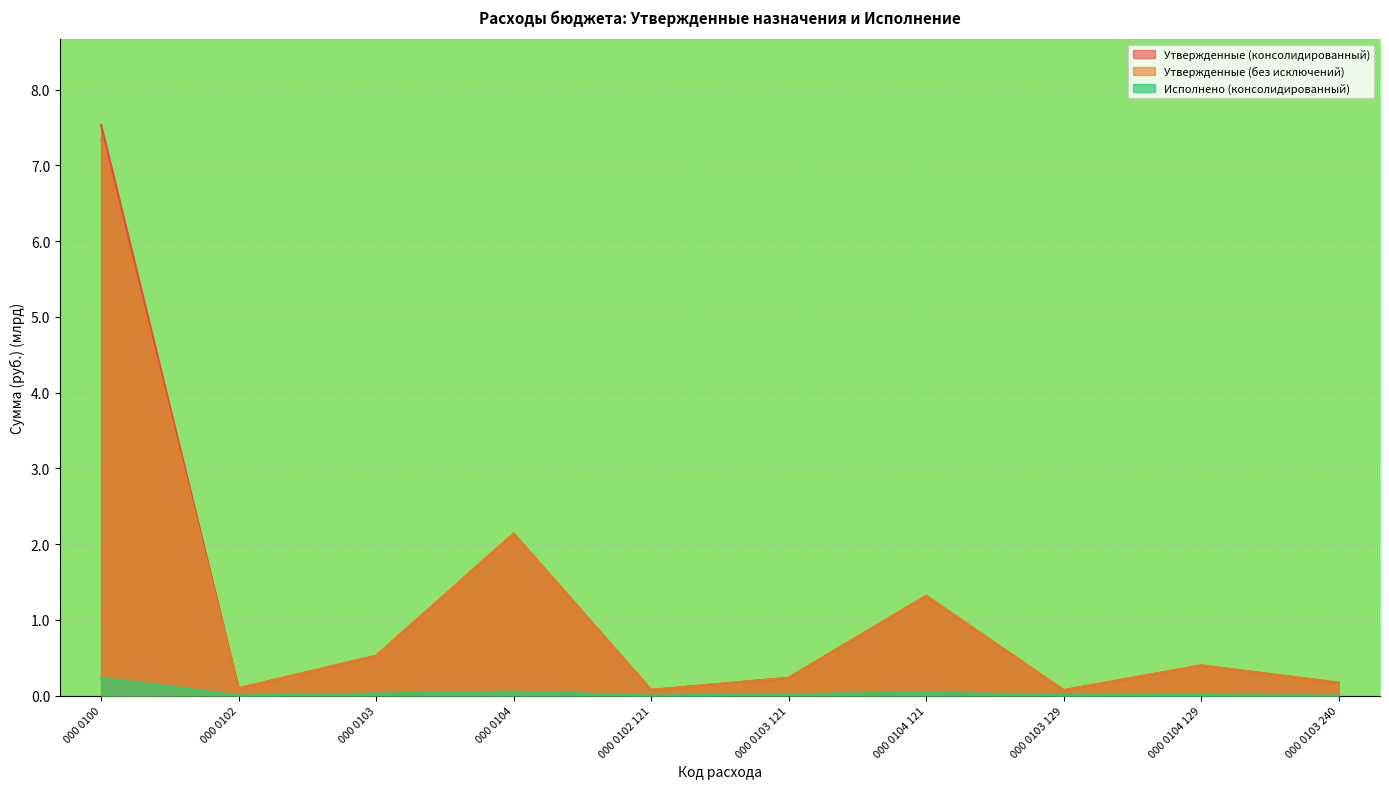

In Утвержденные (без исключений), how many points are lower than both neighbors (excluding endpoints)?

3